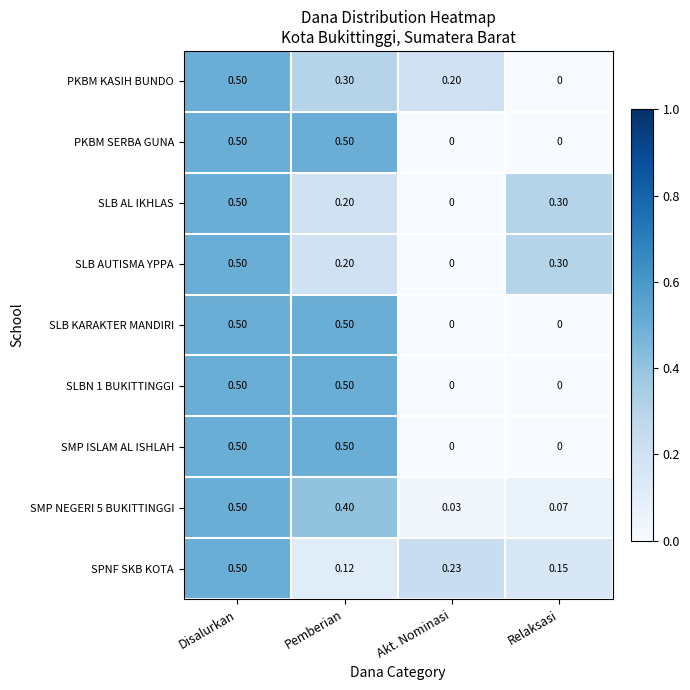

How many positive values does the SLB AUTISMA YPPA series have?

3